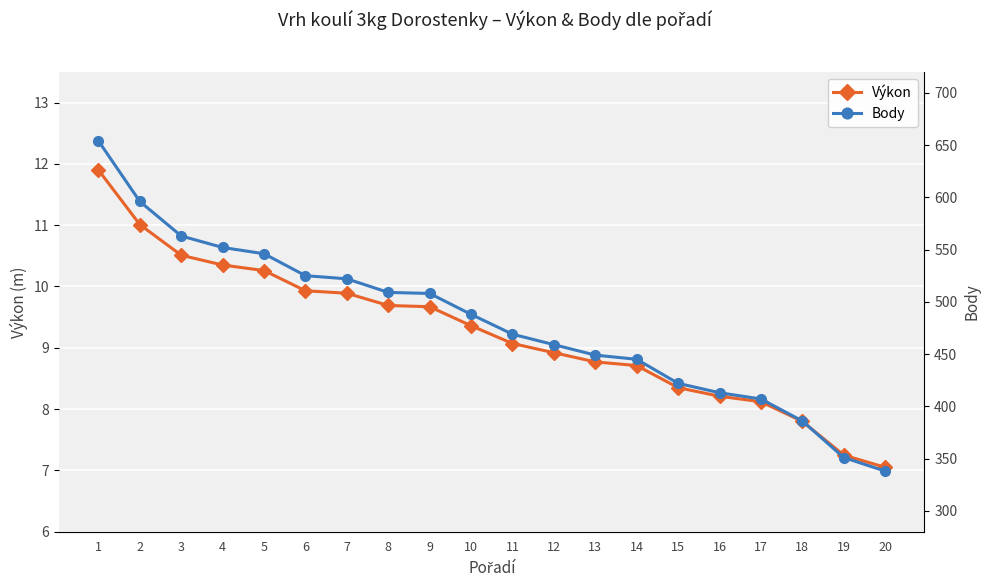

How many lines are shown in the chart?

2